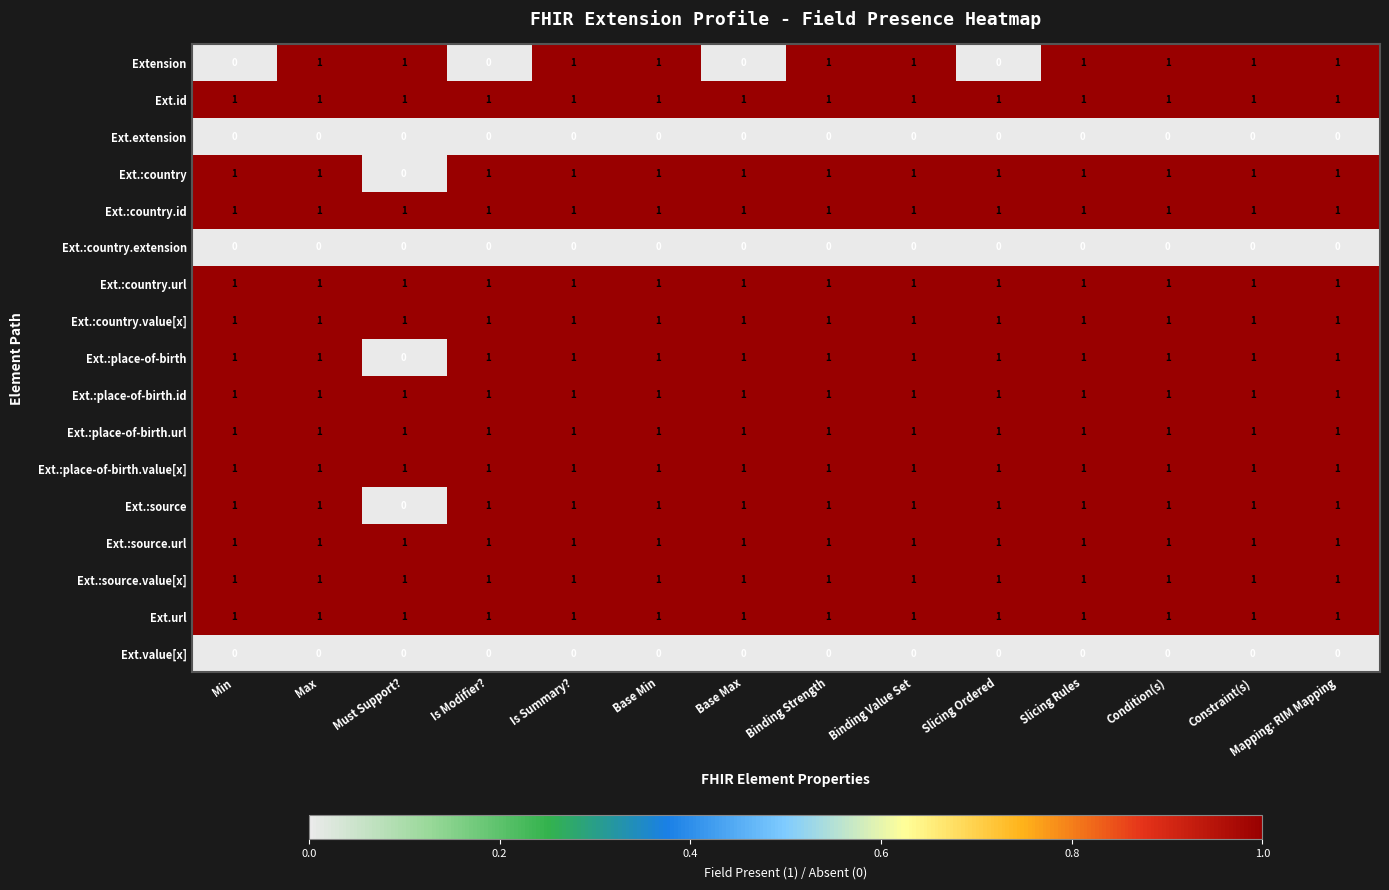

At how many categories does at least one series exceed 0?

14